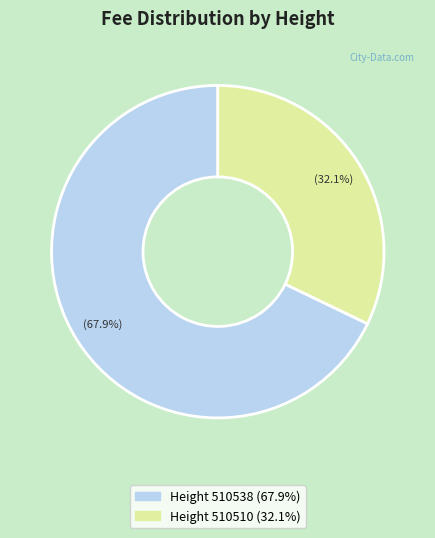

Is there any slice that represents more than half of the pie?

Yes